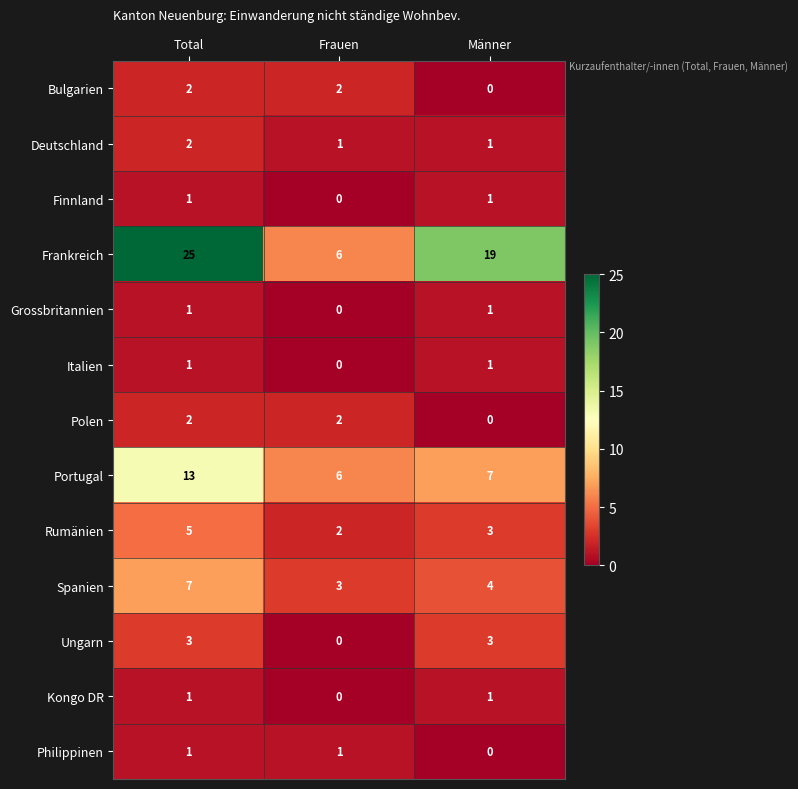

Which series has the largest total across all categories?

Frankreich